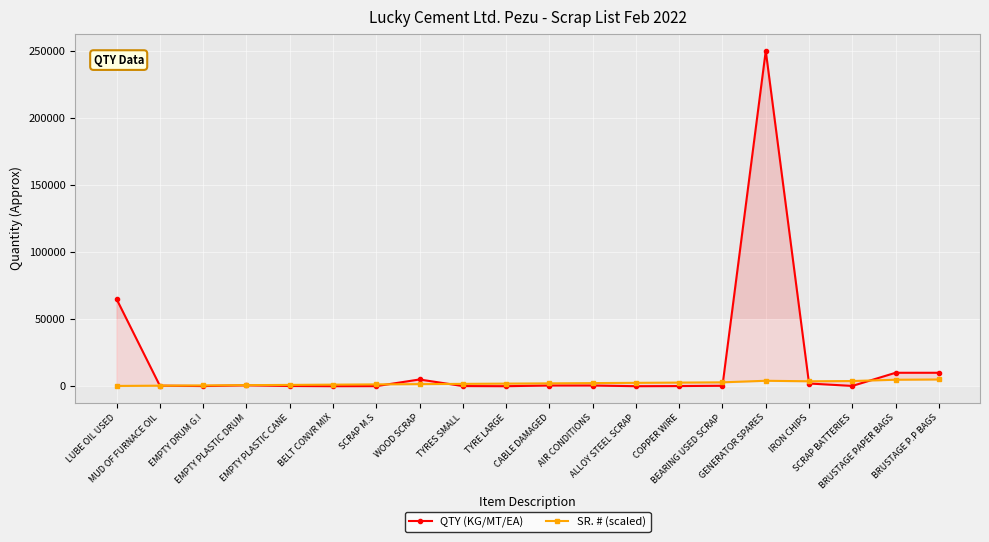

Is the value of SR. # (scaled) at BELT CONVR MIX greater than the value of QTY (KG/MT/EA) at COPPER WIRE?

Yes